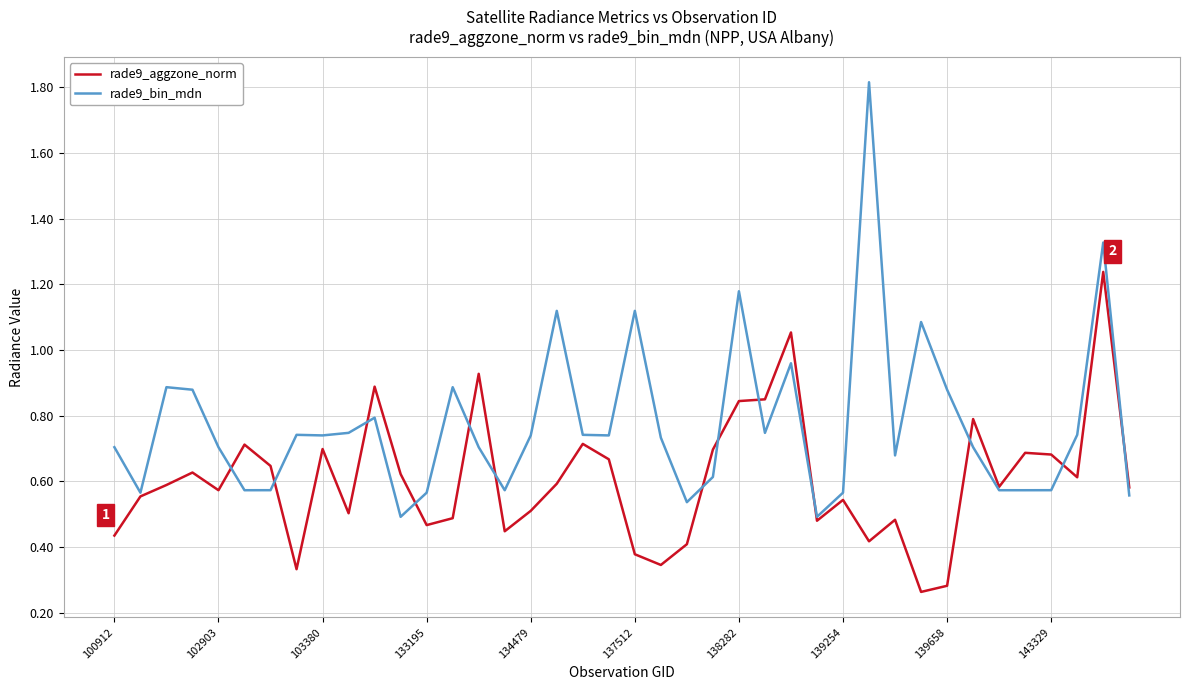

Which series has the widest spread of values?

rade9_bin_mdn